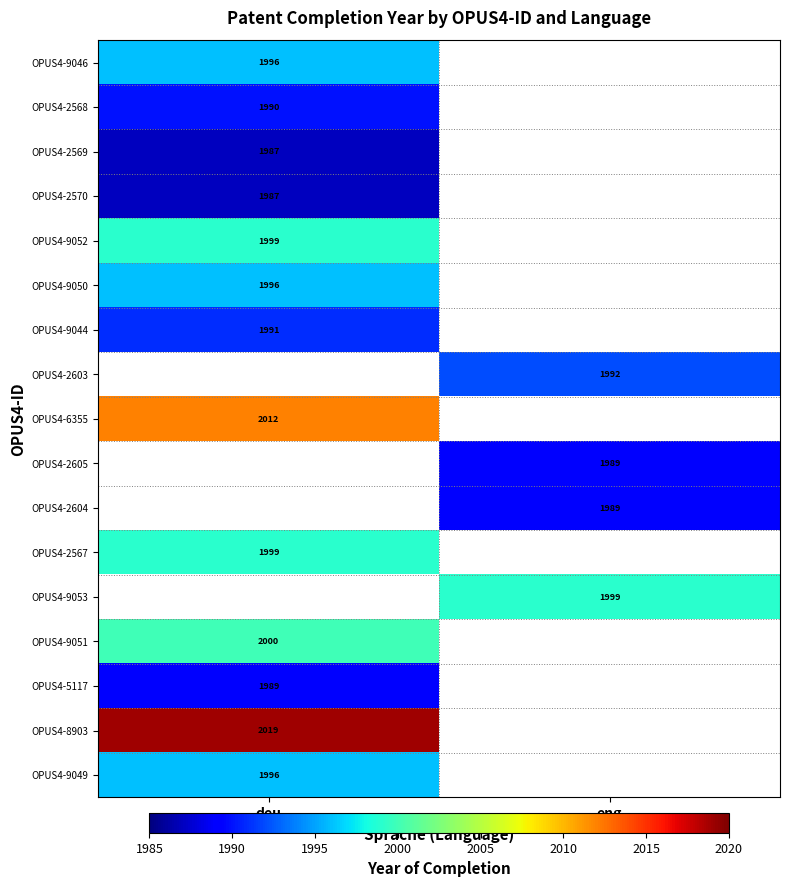

Is it true that OPUS4-9044 equals 1991 at deu?

True